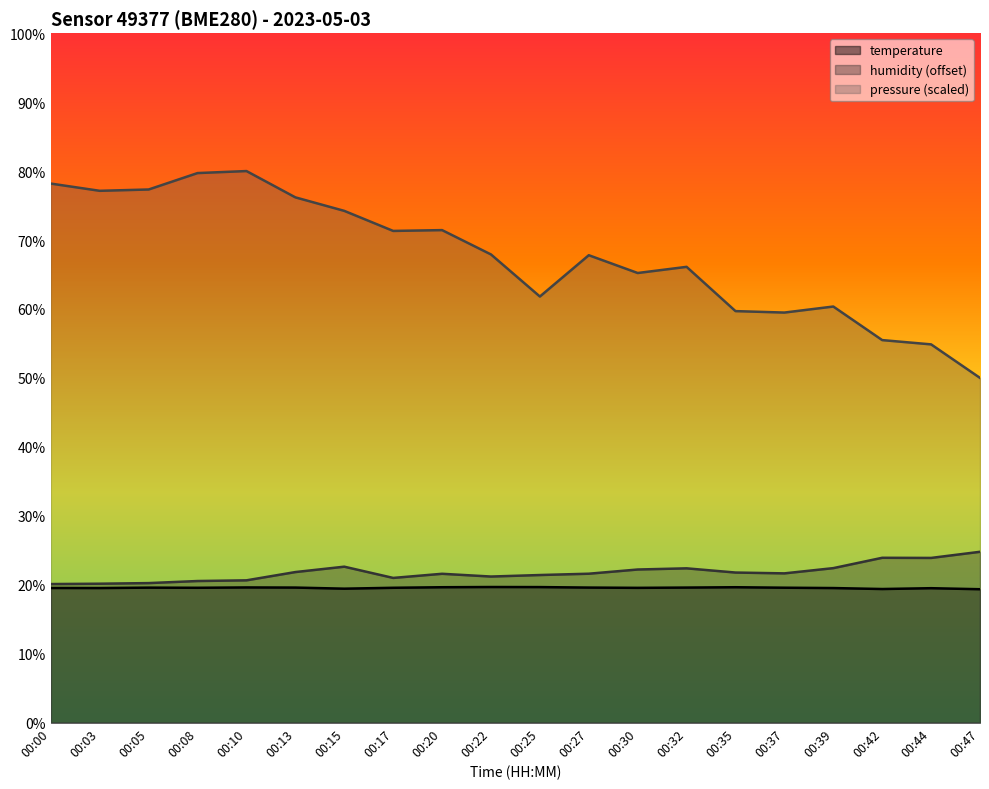

What is the total value across all series at 00:47?

94.1